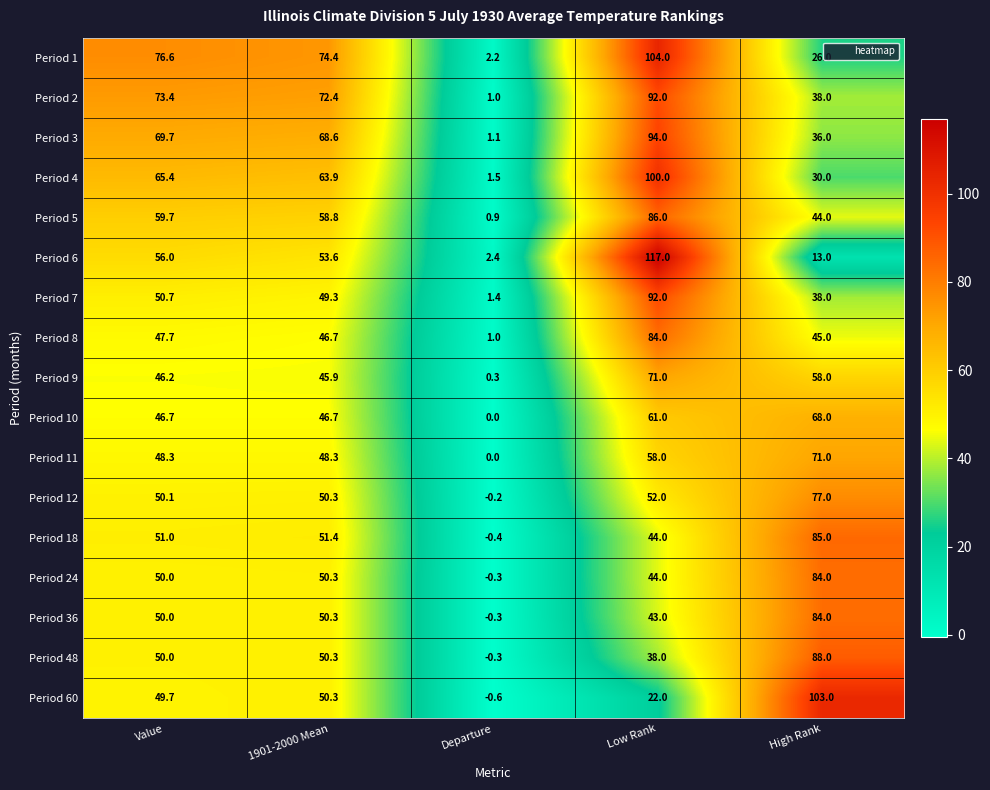

Which series changed the most between Departure and Low Rank?

Period 6